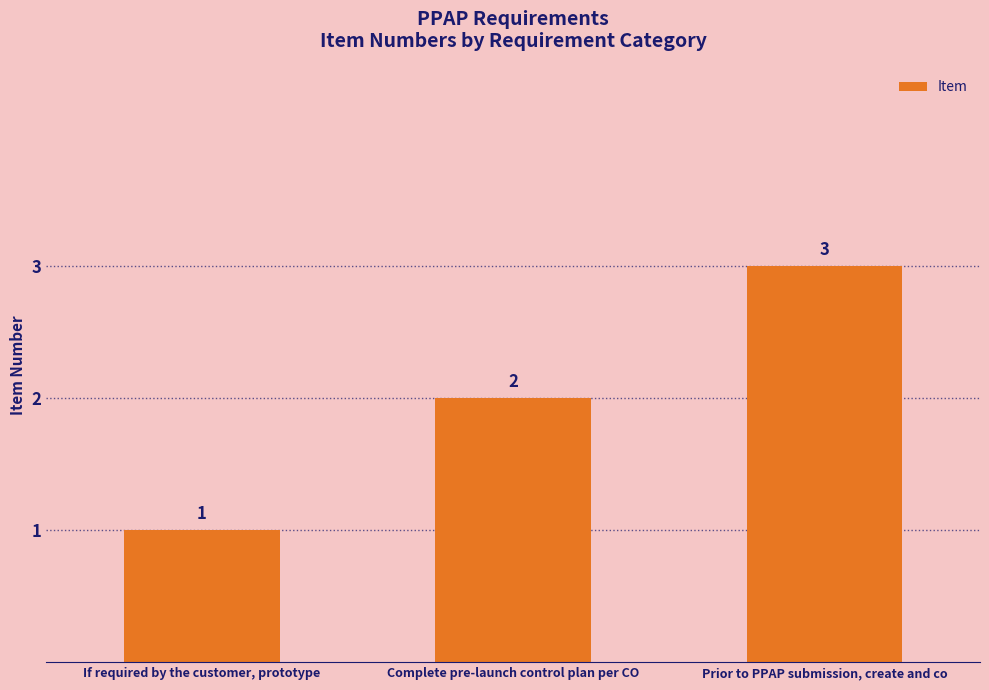

At which category does the chart reach its minimum across all series?

If required by the customer, prototype